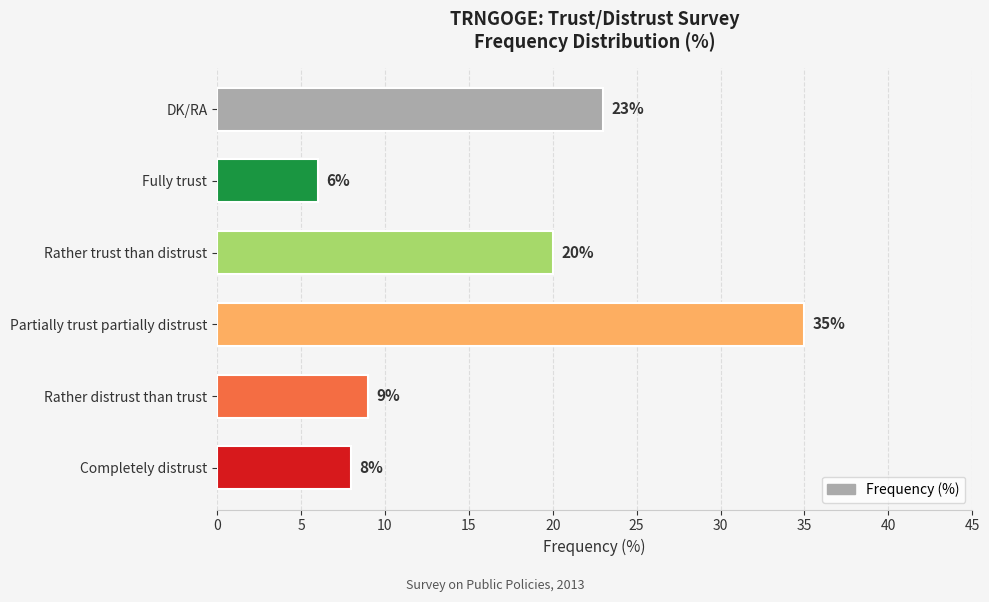

List the labels in order of value, smallest first.

Fully trust, Completely distrust, Rather distrust than trust, Rather trust than distrust, DK/RA, Partially trust partially distrust